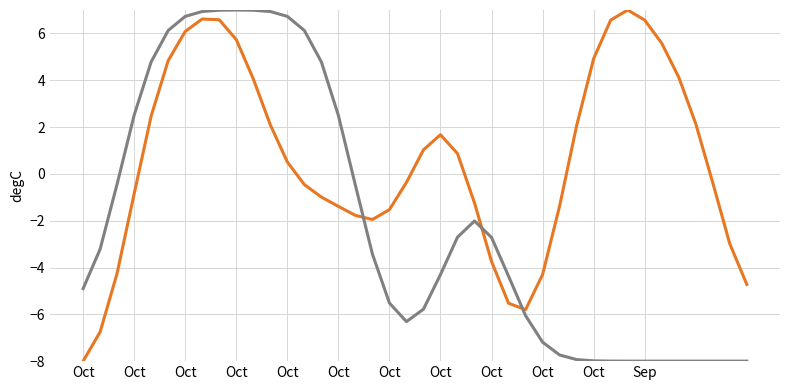

What is the greatest value displayed?

7.0